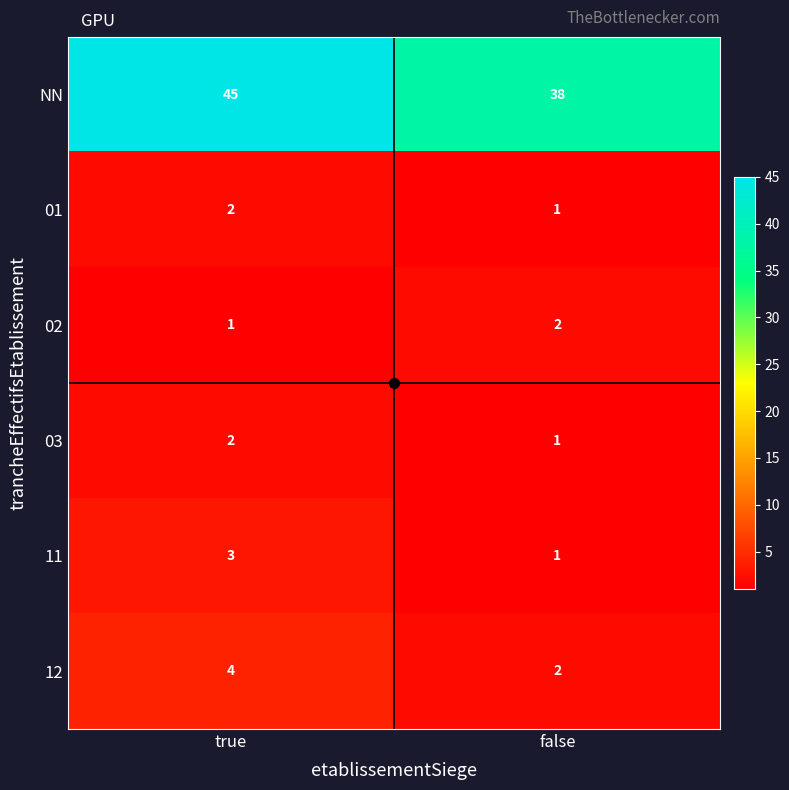

At which label does 03 reach its minimum?

false